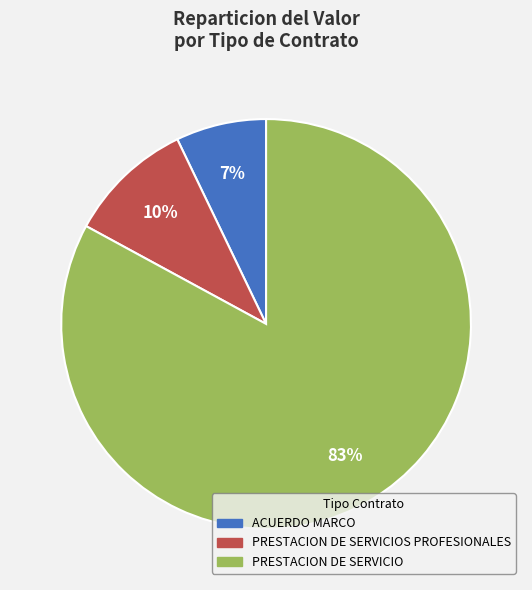

Does any single category account for the majority?

Yes